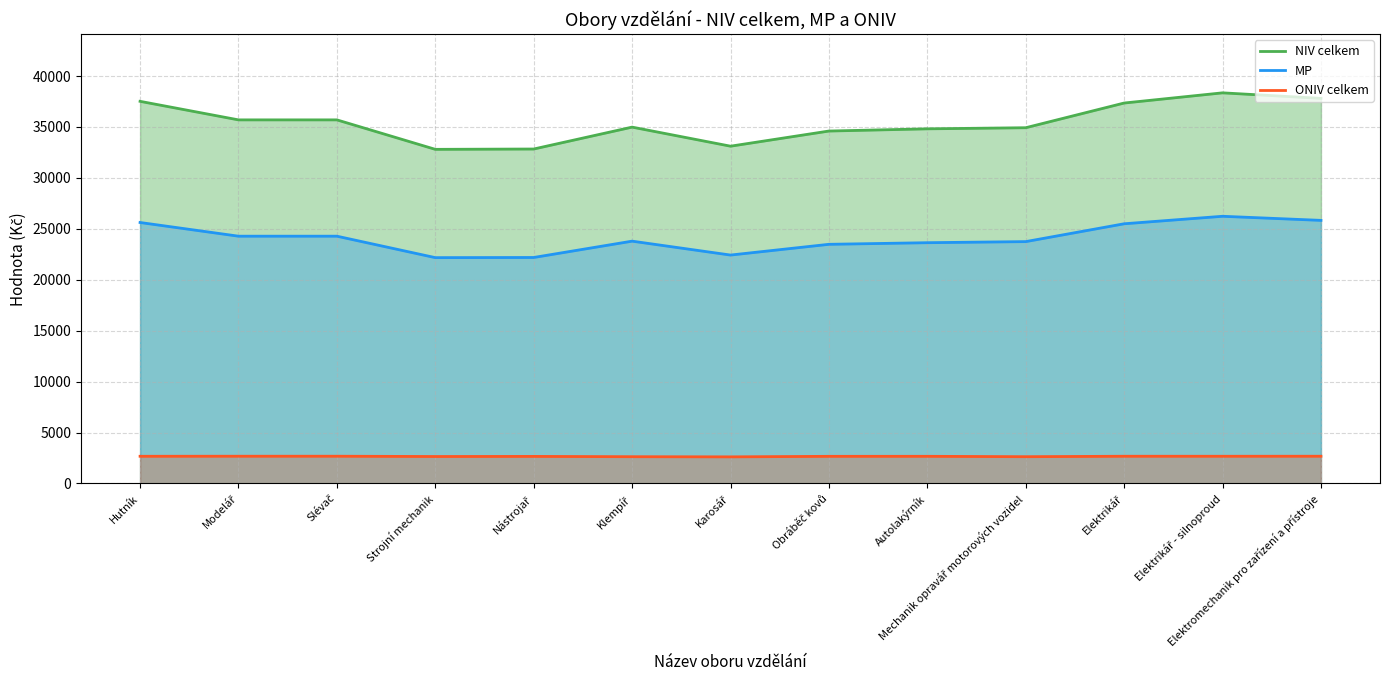

The value of ONIV celkem at Karosář is 2615. True or false?

True